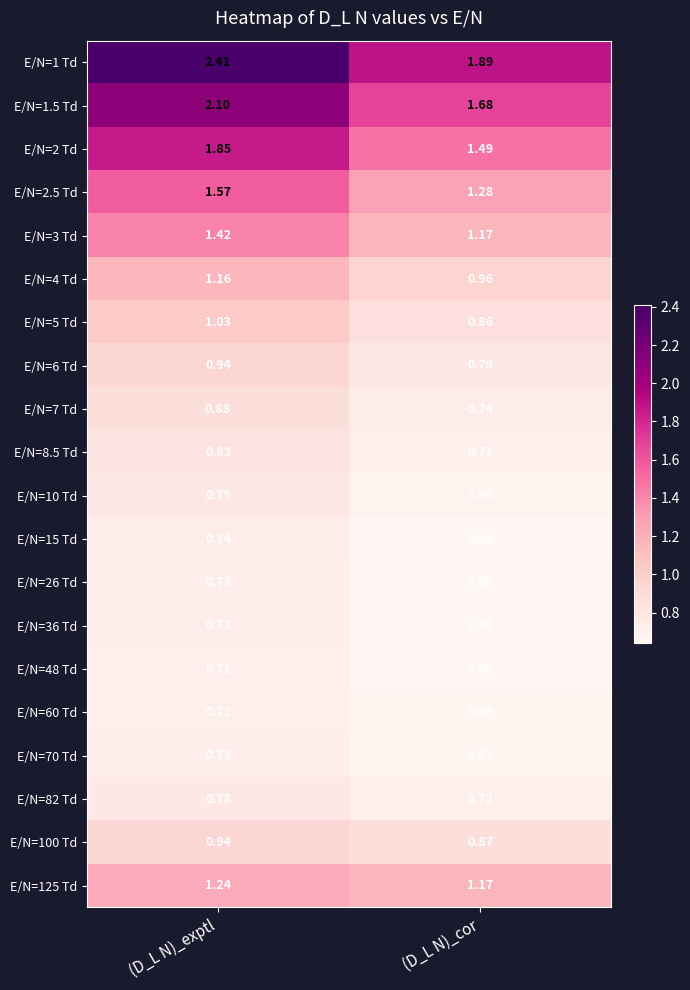

Count the number of categories in the chart.

2